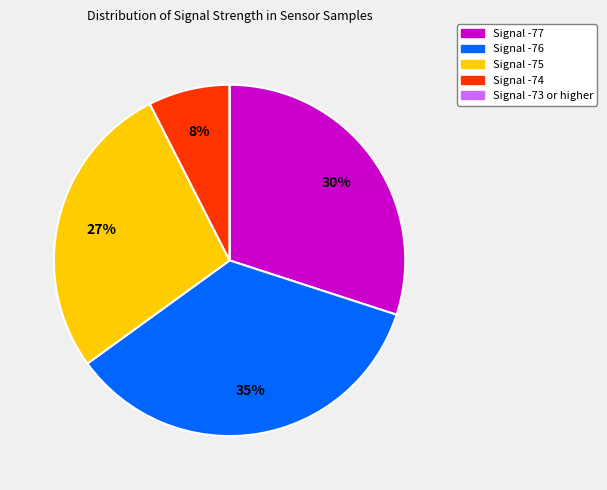

Is there any slice that represents more than half of the pie?

No